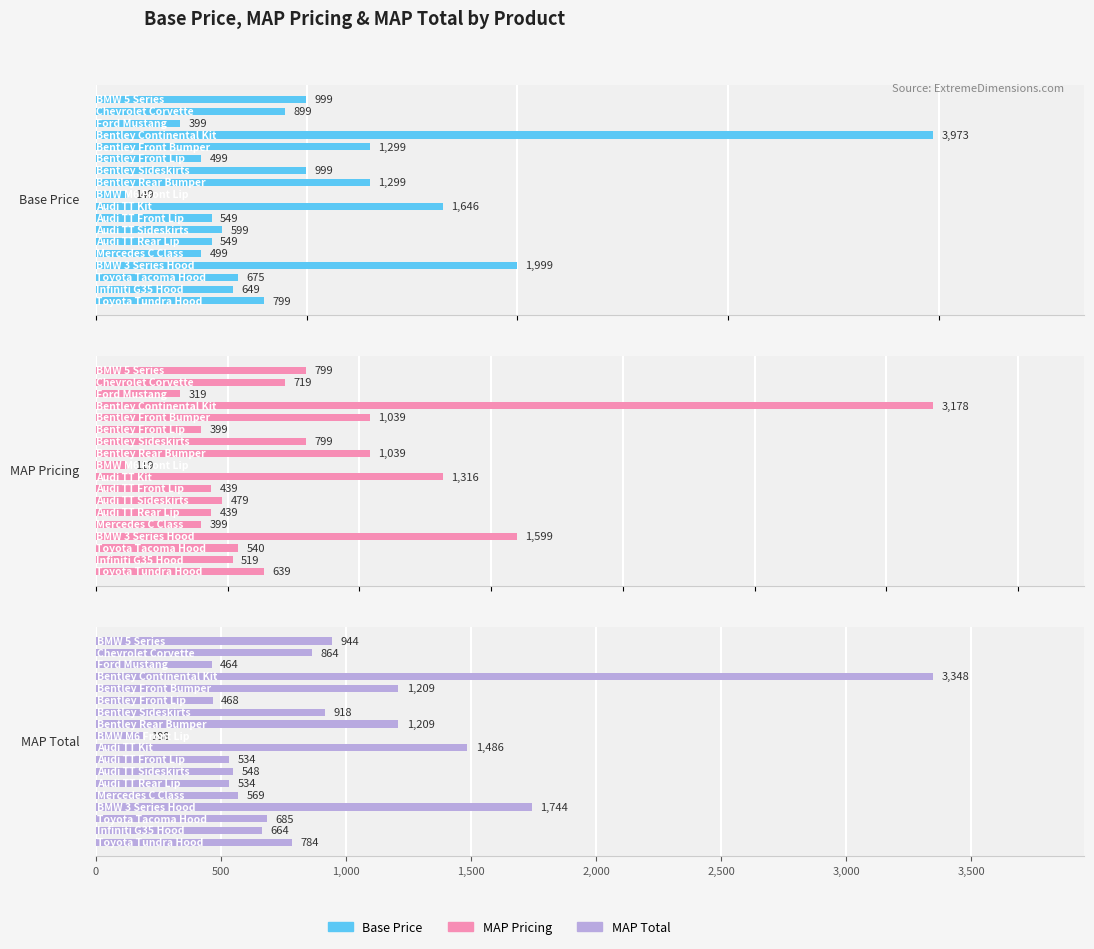

The MAP Pricing series shows 4664.2 at 1,500. True or false?

False